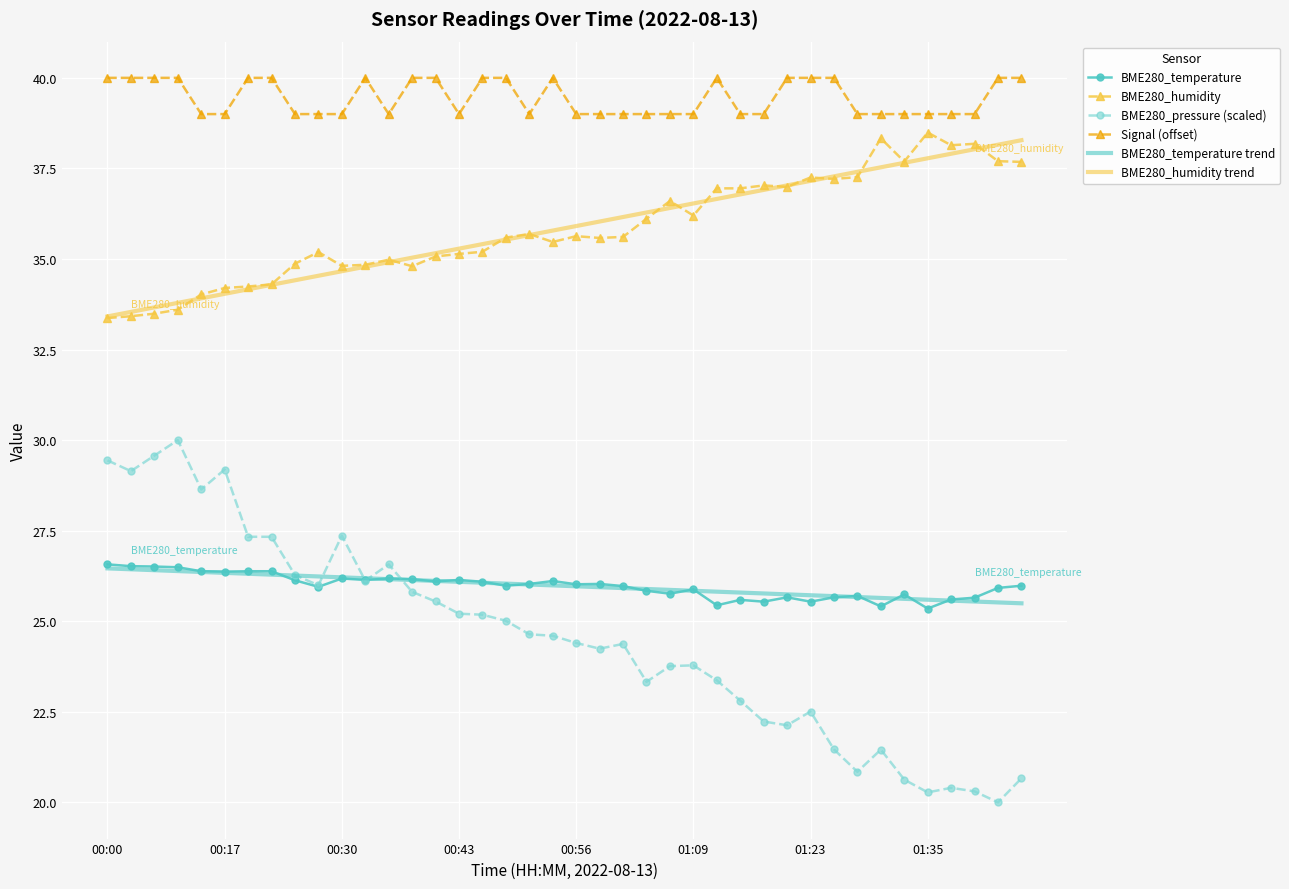

True or false: BME280_temperature trend and BME280_humidity trend intersect in this chart.

False